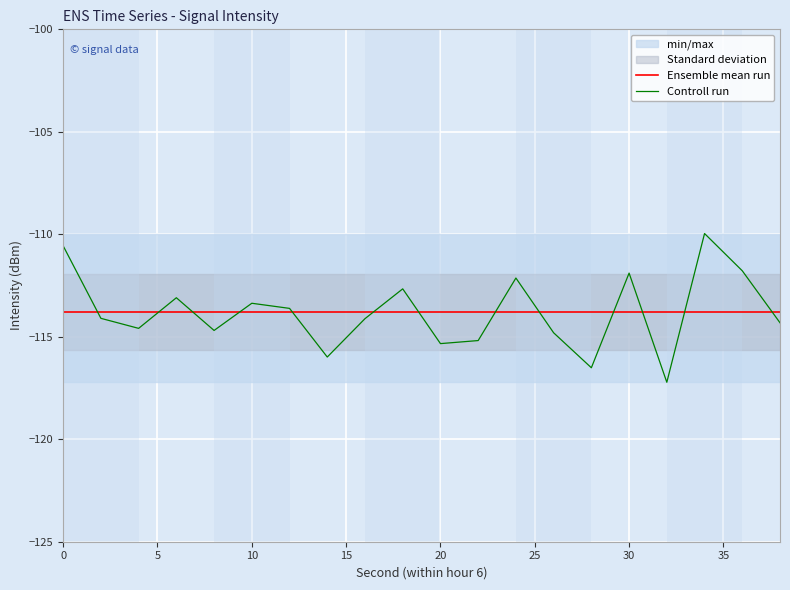

What is the minimum value for Ensemble mean run?

-113.8